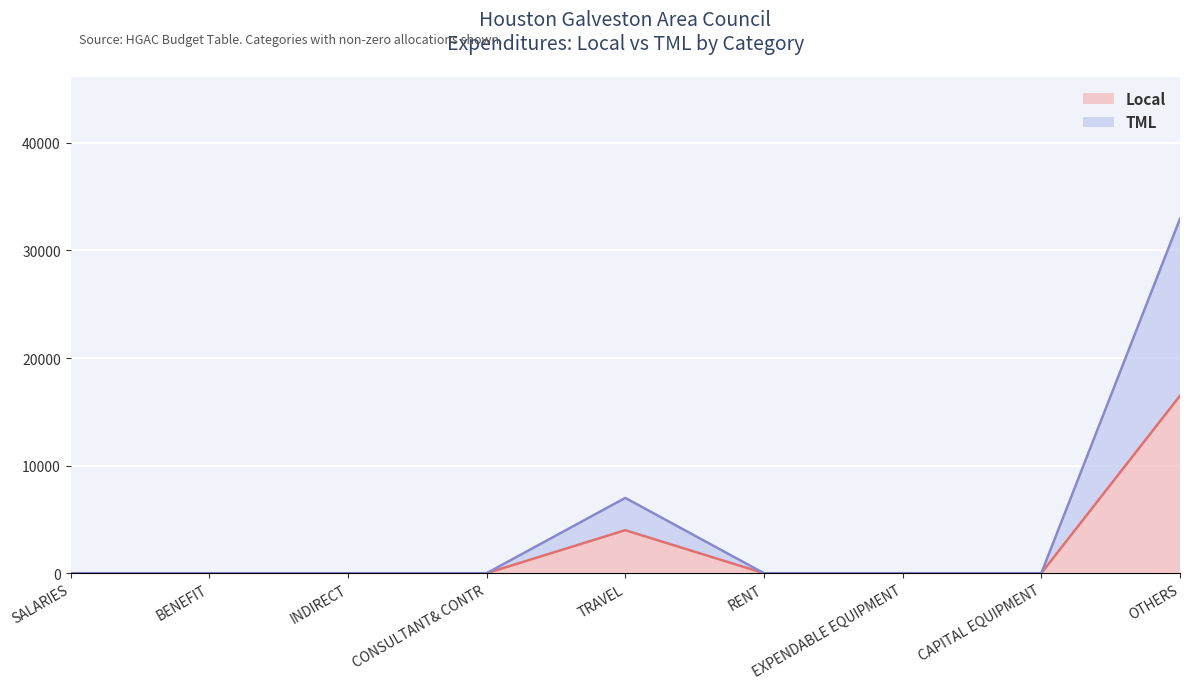

Which series has the largest total across all categories?

TML